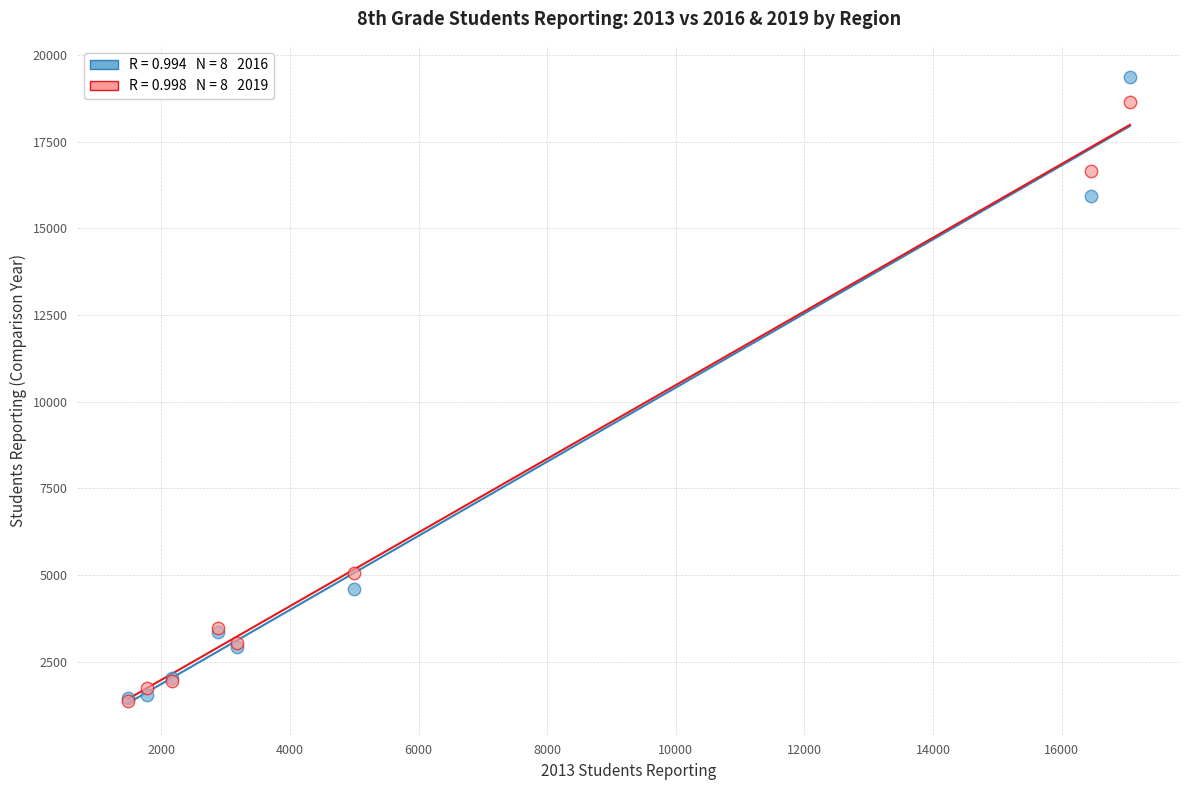

Across all series, what Y value is closest to 10360?

5058